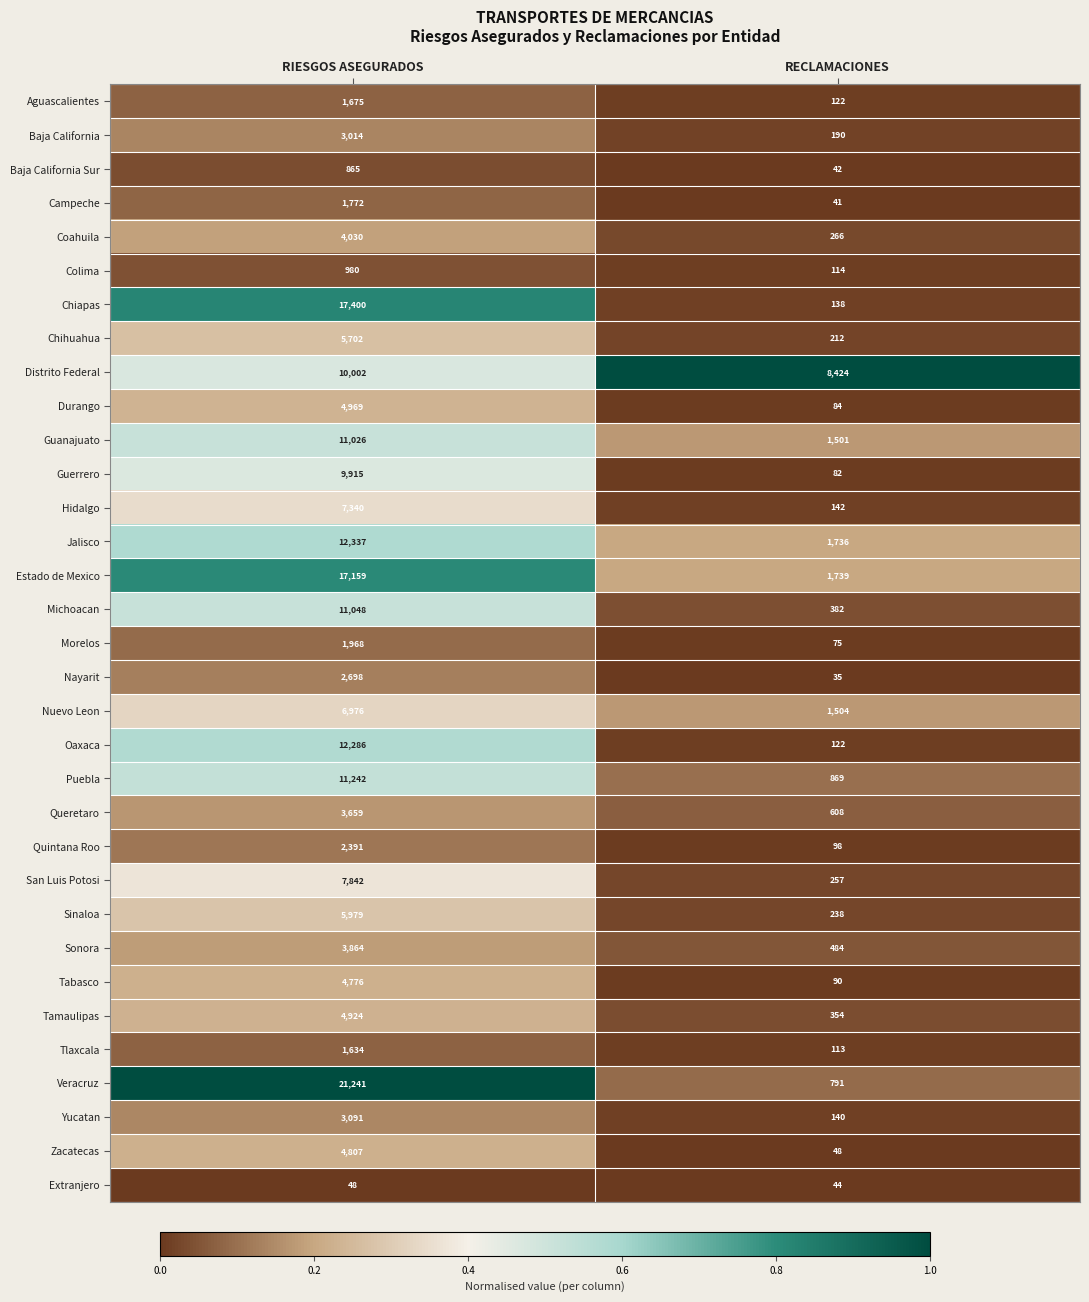

What value does the Yucatan series have at RECLAMACIONES?

140